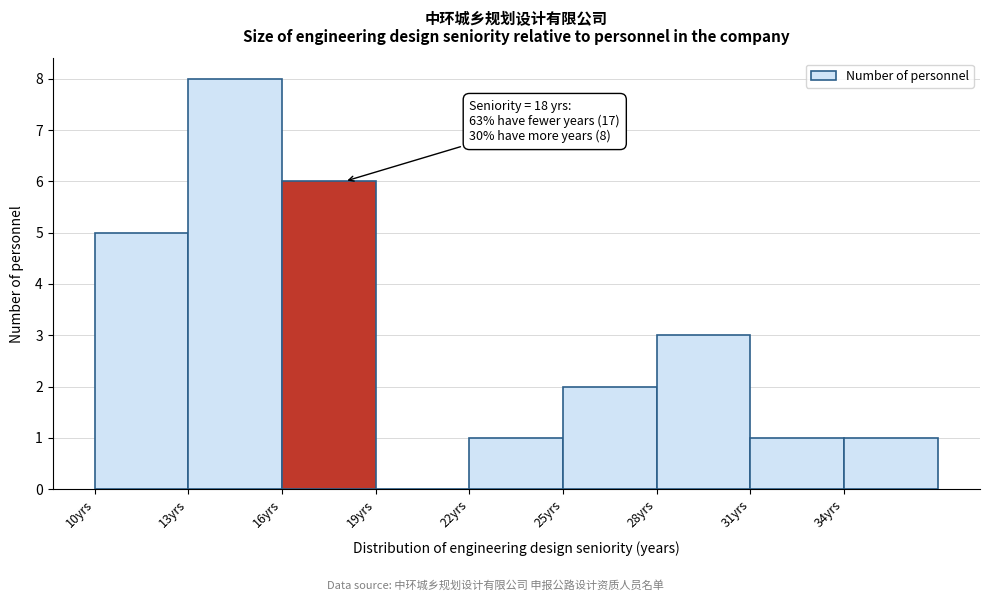

Which range on the x-axis has the tallest bar?

13 to 16